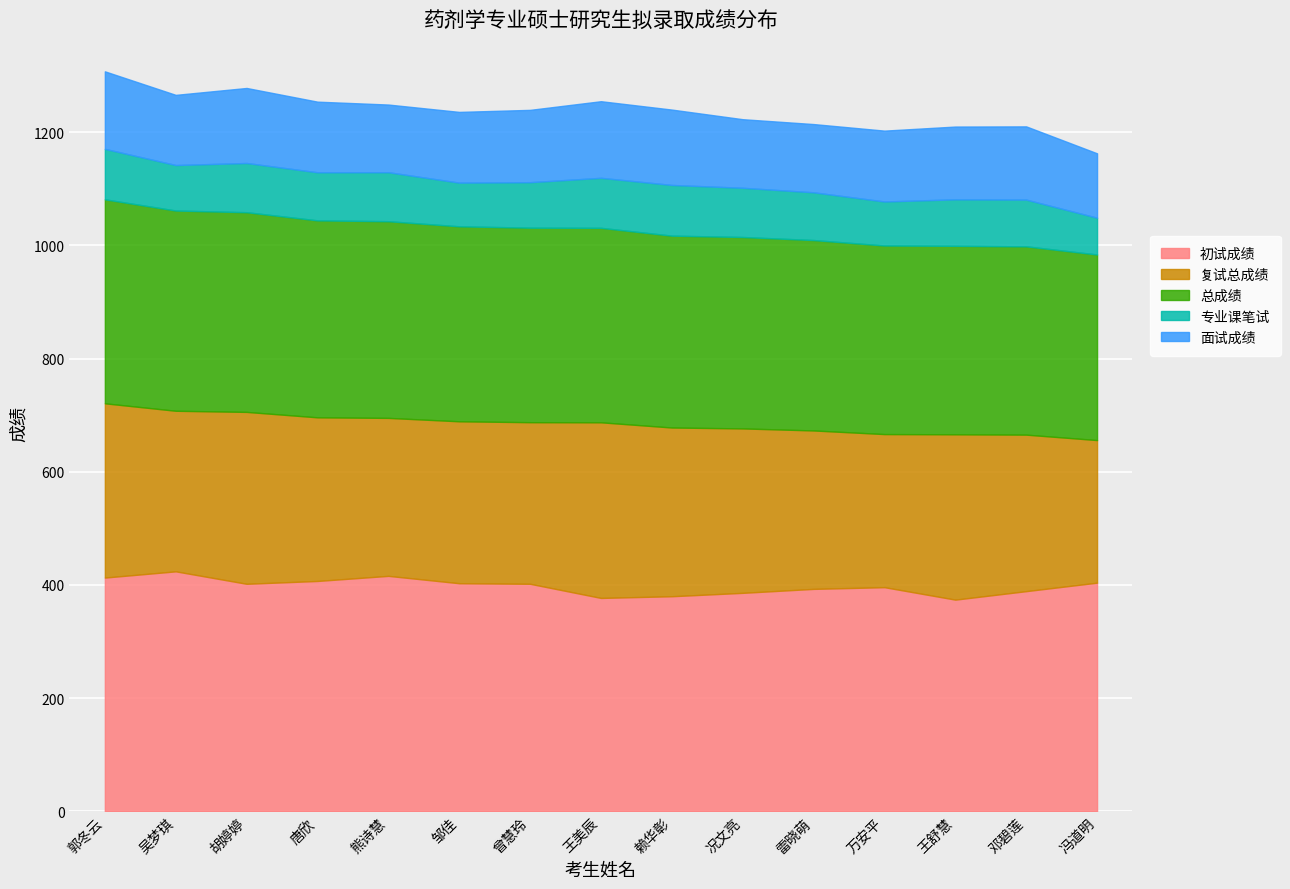

The value of 面试成绩 at 郭冬云 is 137.0. True or false?

True